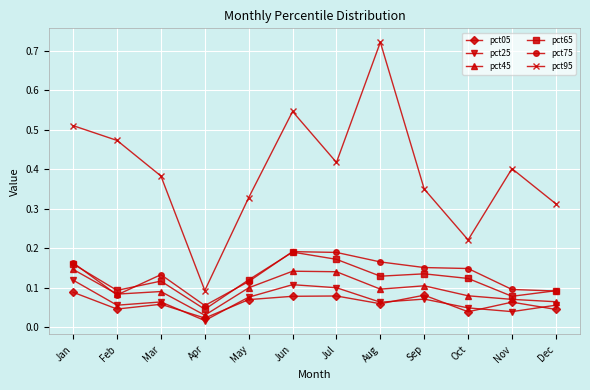

How many pct75 values are between 0 and 1?

12